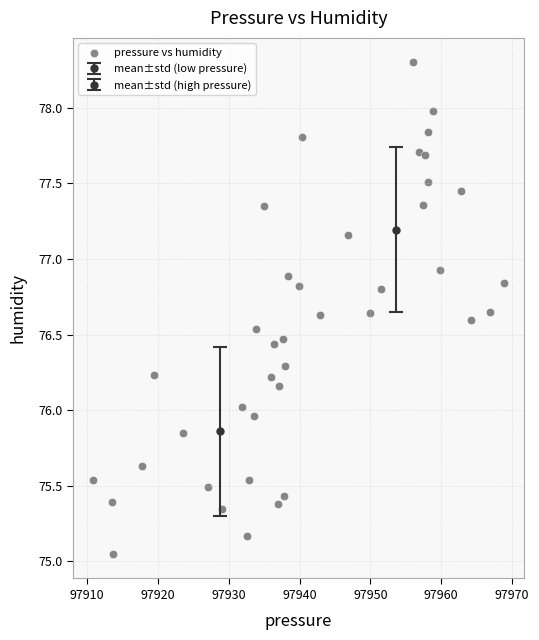

What is the range of X values (max minus min)?

58.0